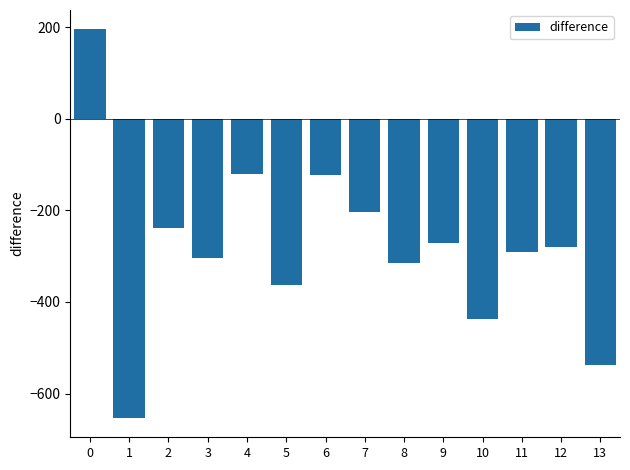

The chart shows a value of -428 at 11. True or false?

False